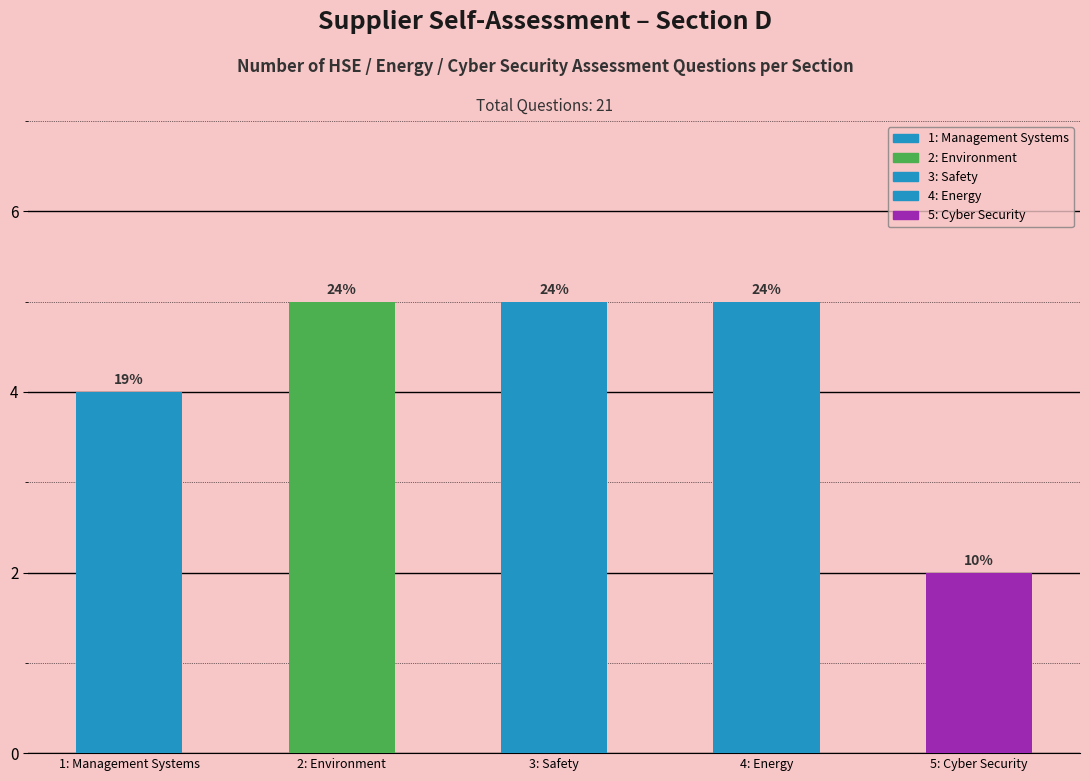

What is the label of the 3rd bar from the left?

3: Safety